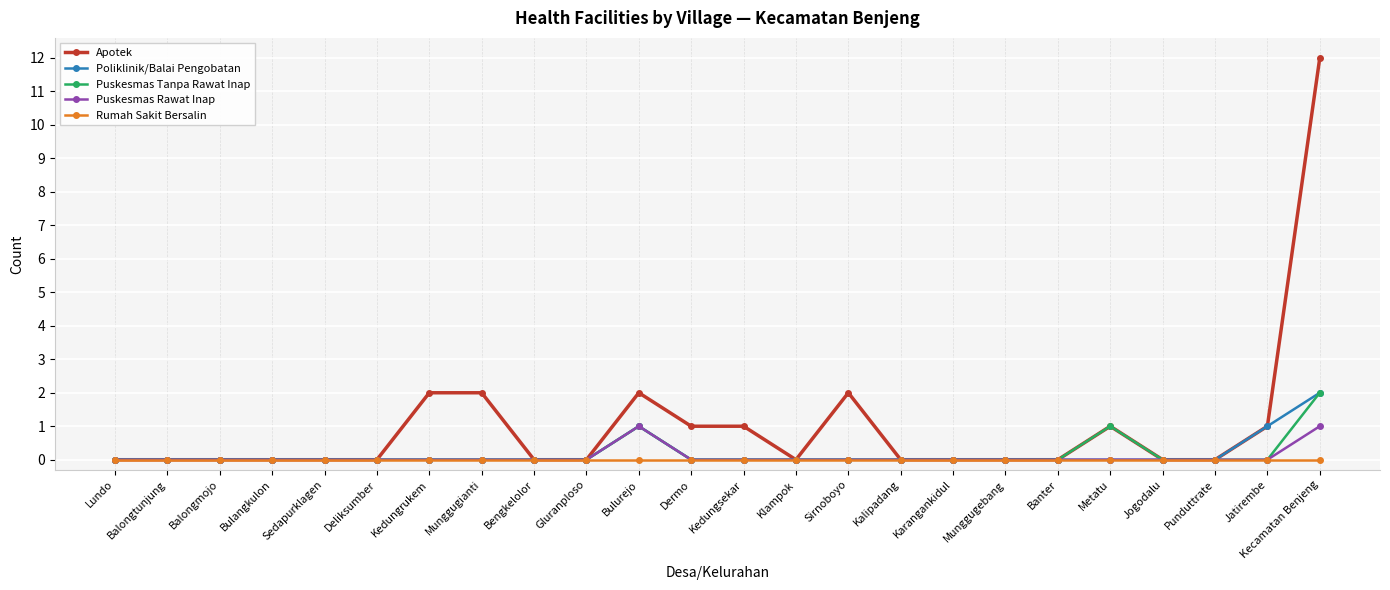

Which series has the largest total across all categories?

Apotek